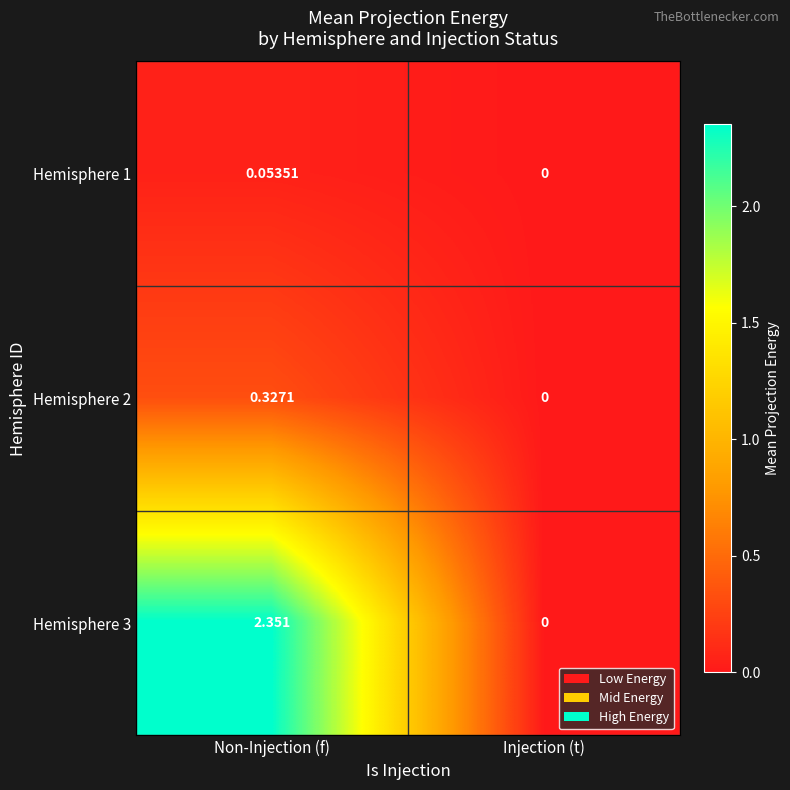

At which category is the sum across all series the highest?

Non-Injection (f)